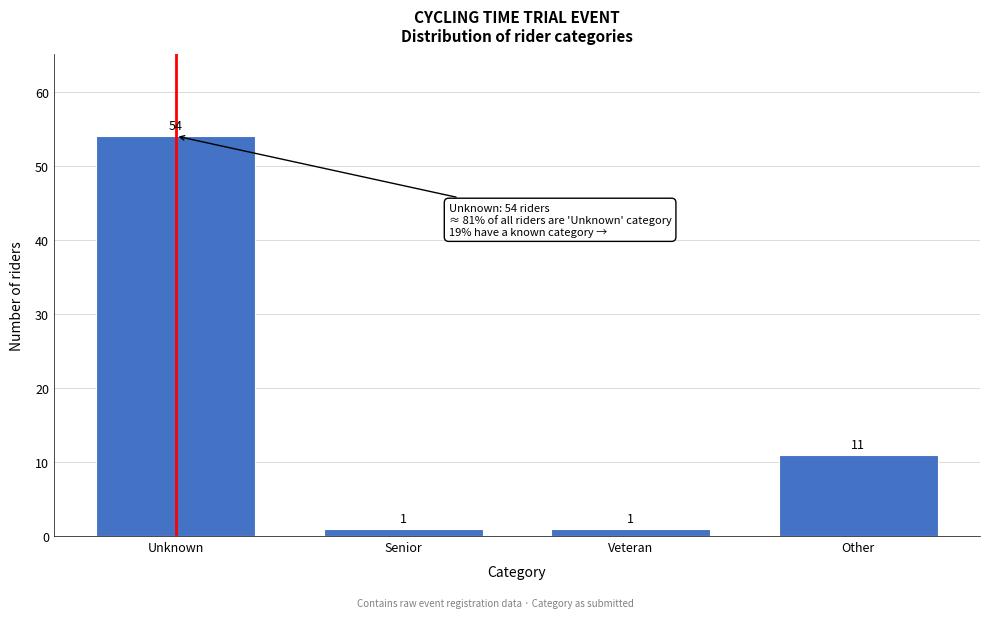

Reading right to left, transcribe all the data shown in this chart.

Other=11	Veteran=1	Senior=1	Unknown=54